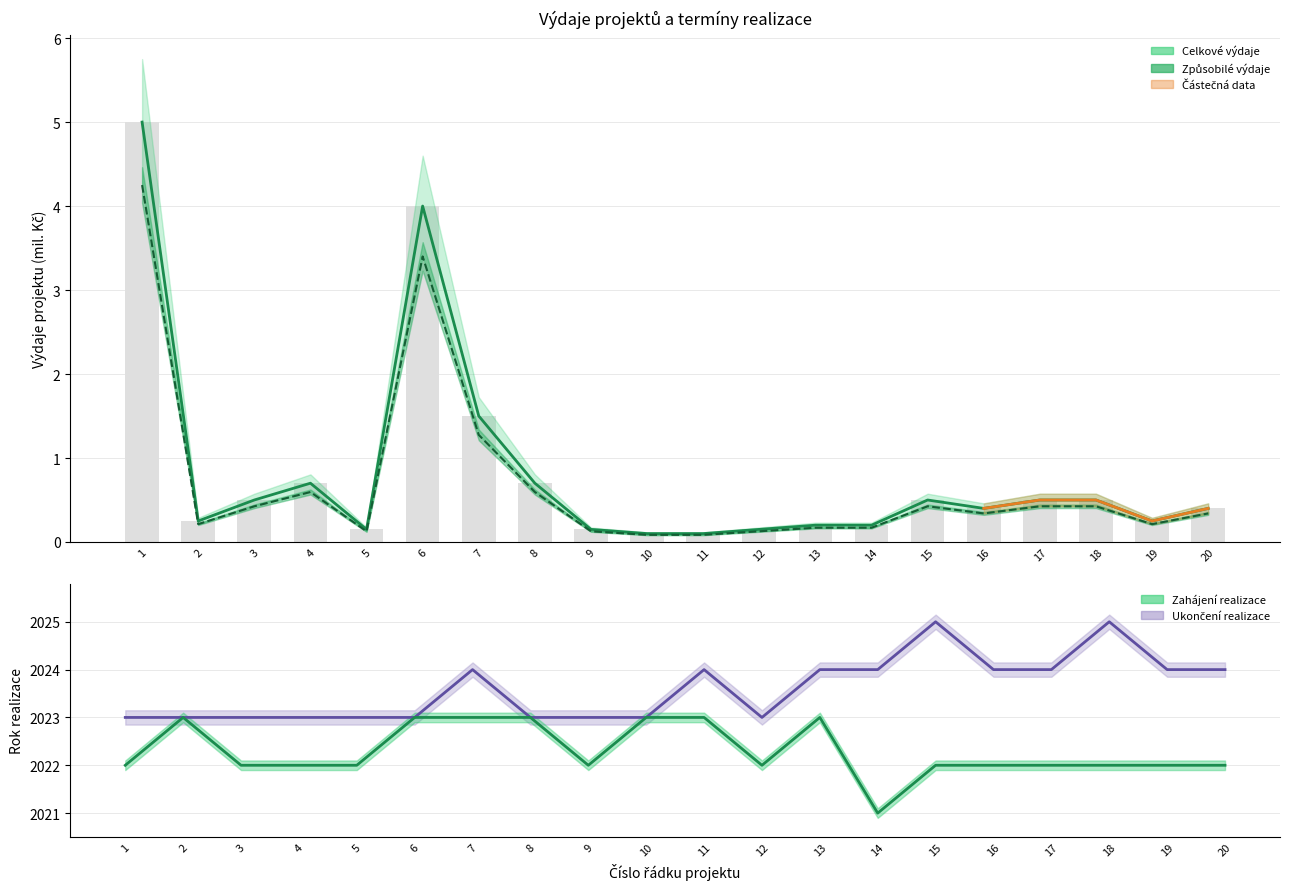

True or false: celkové výdaje has a value of 0.1 at 11.

True